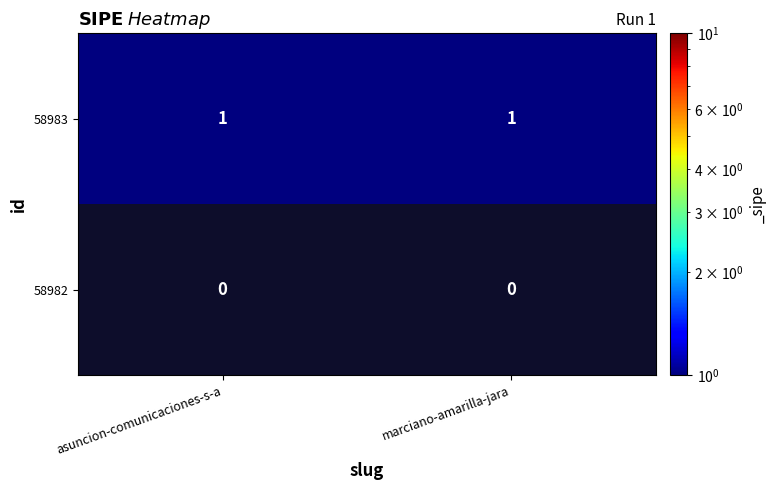

How many distinct data groups are displayed?

2